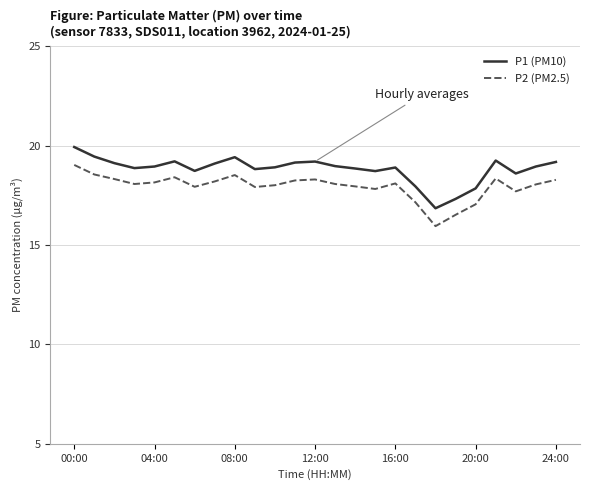

How many distinct data groups are displayed?

2